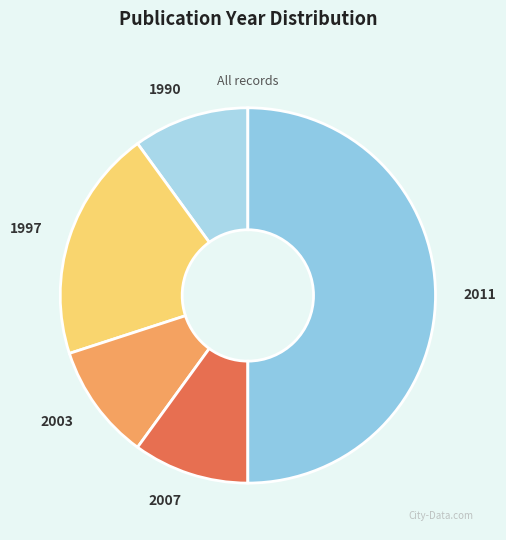

The 1990 slice represents 10% of the pie. True or false?

True